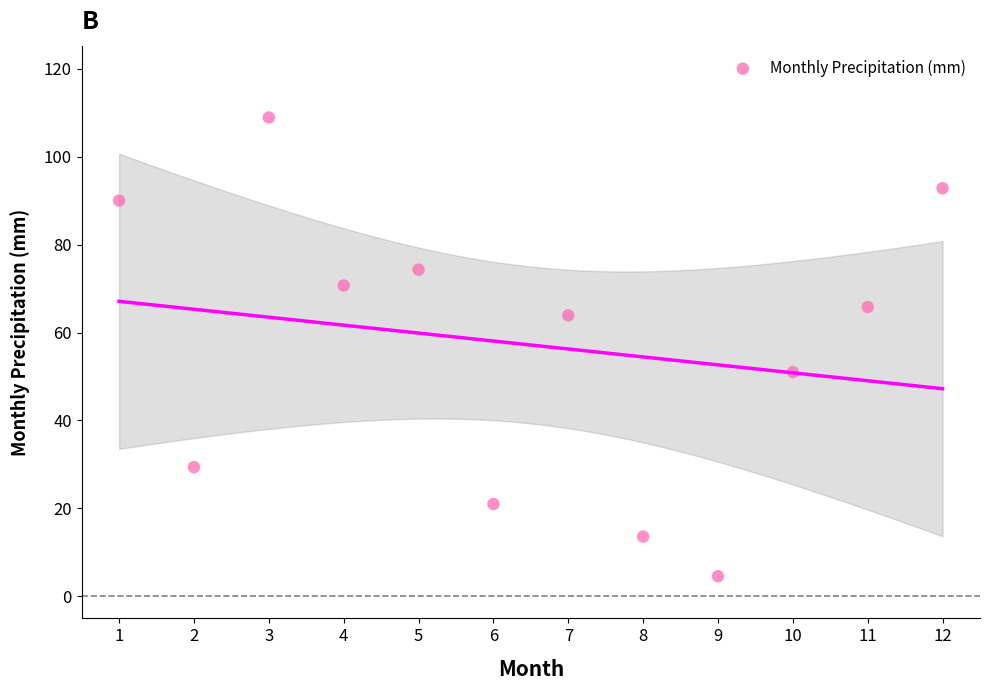

What Y value in the scatter plot is closest to 56?

51.0